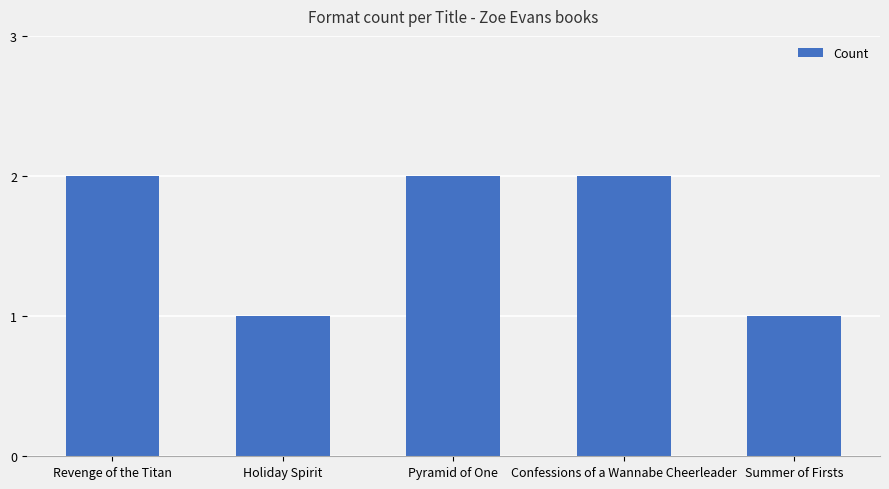

What is the ratio of the value at Summer of Firsts to the value at Holiday Spirit?

1.0